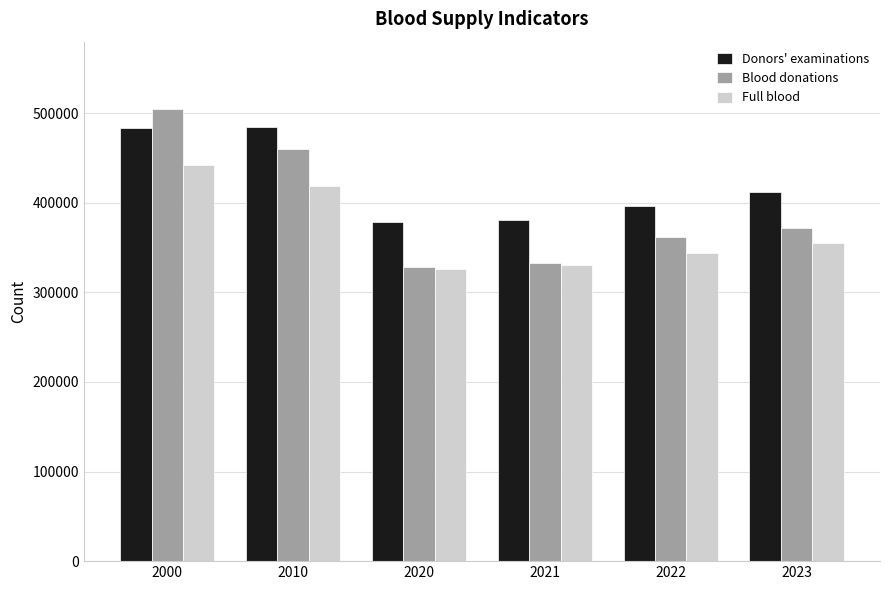

Is the value of Blood donations at 2021 greater than the value of Full blood at 2000?

No